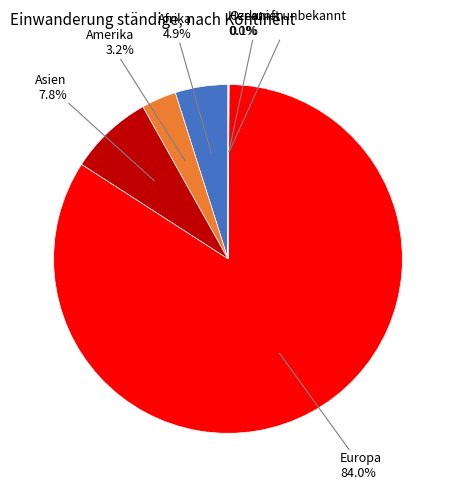

To the nearest percent, what portion does Afrika represent?

5%